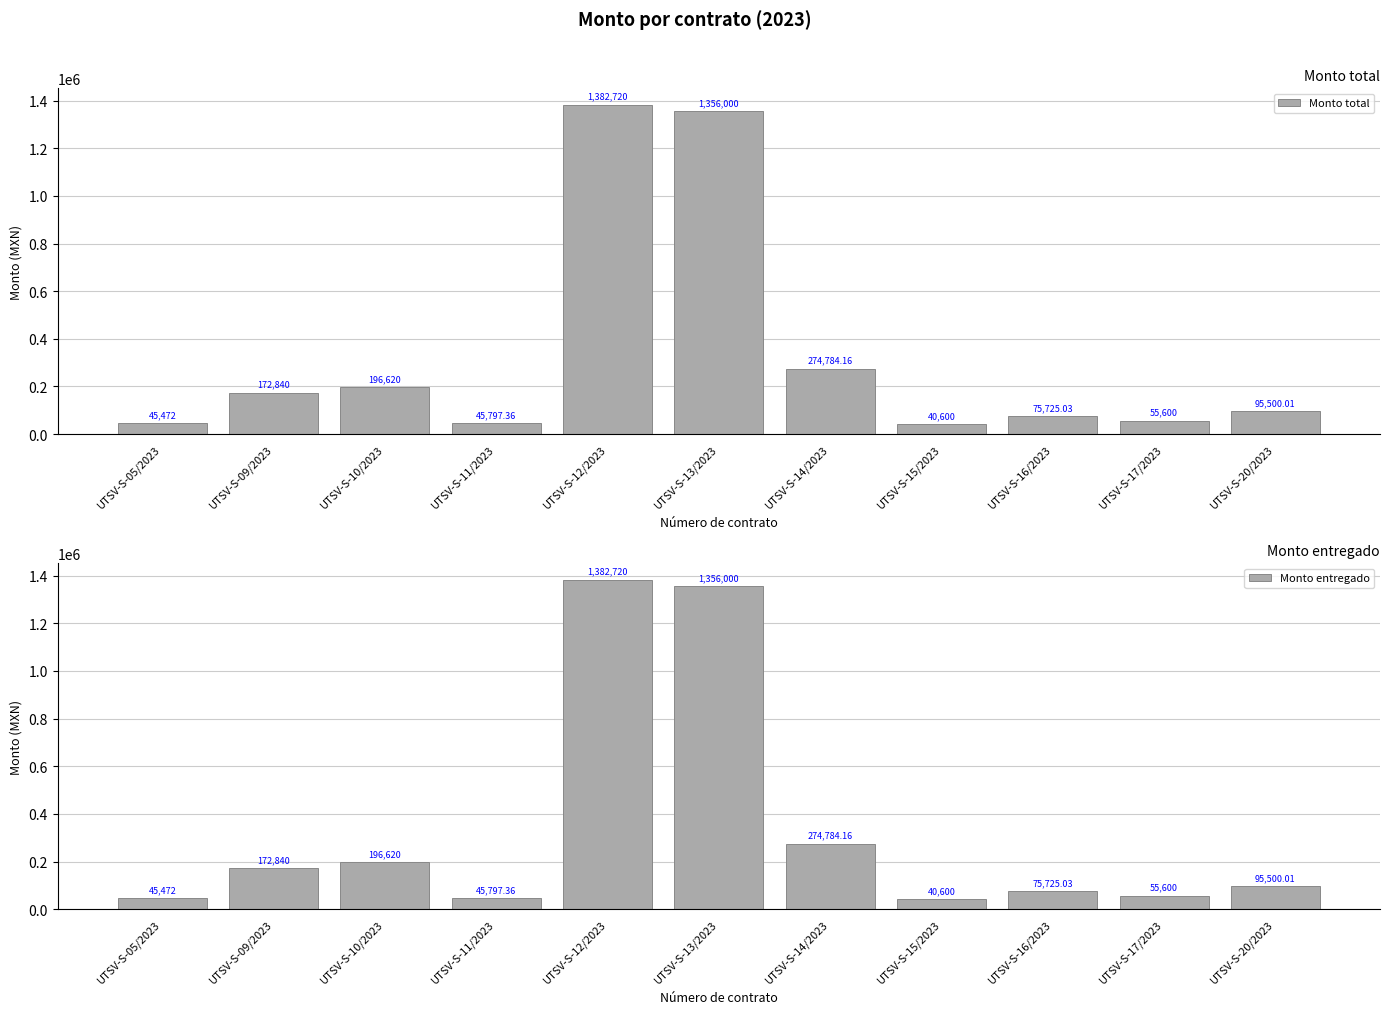

The Monto total series shows 347923.6 at UTSV-S-10/2023. True or false?

False